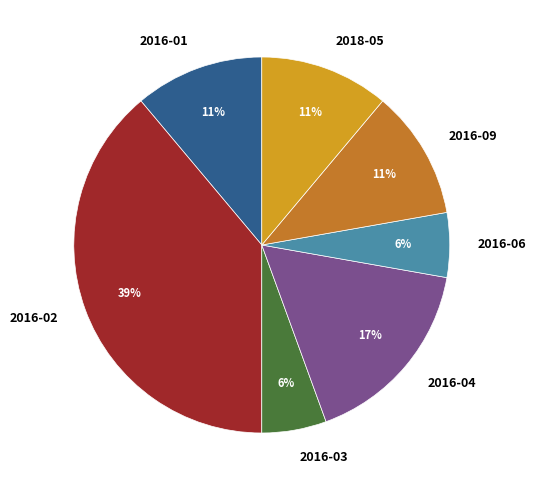

What is the largest slice in the pie chart?

2016-02